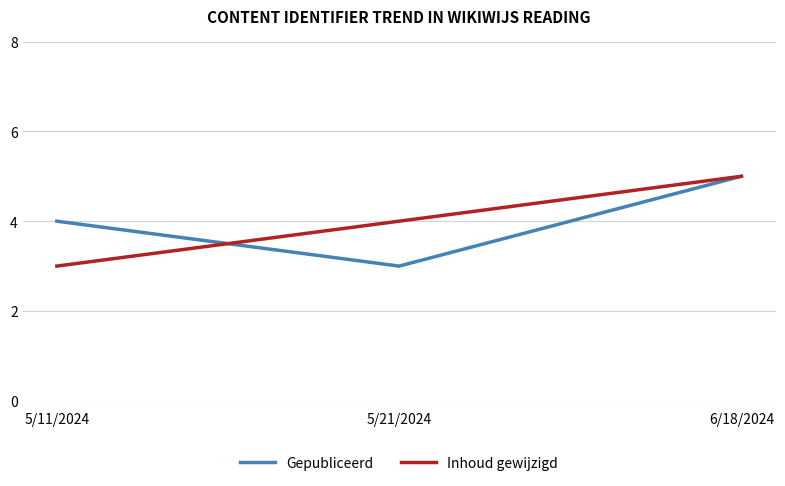

What is the average value of the Inhoud gewijzigd series?

4